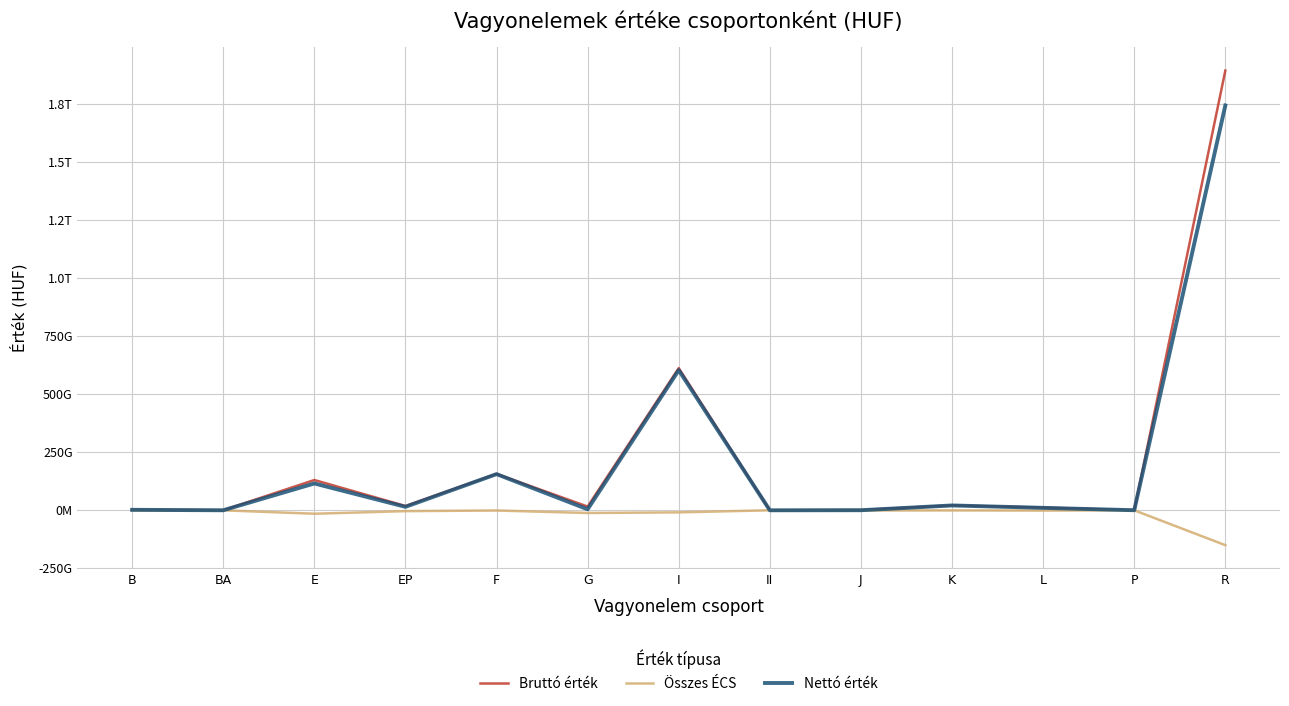

Where is Nettó érték nearest to the value 871876576183?

I